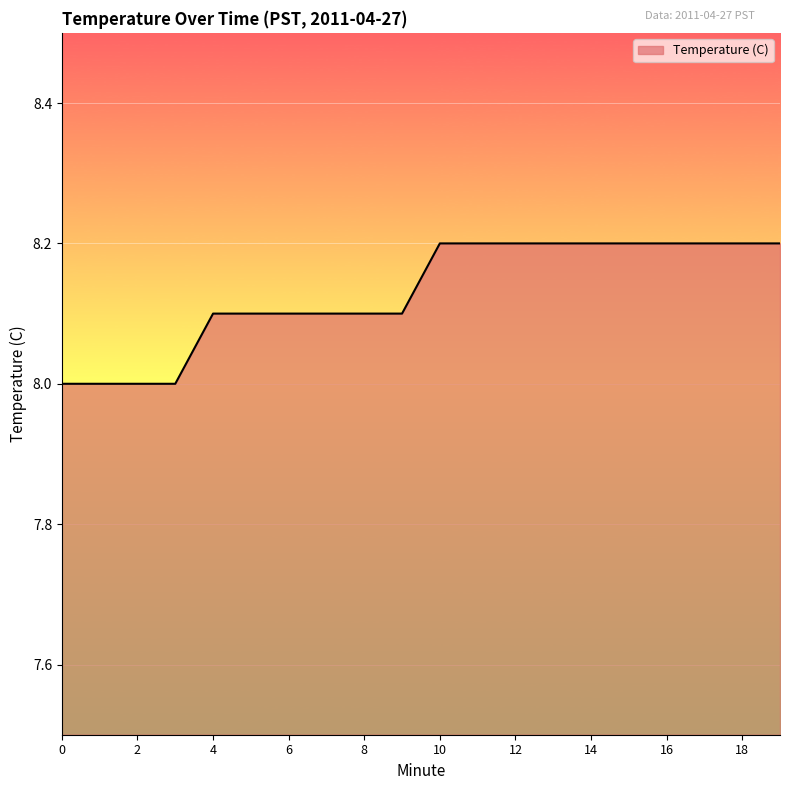

What is the average value?

8.1